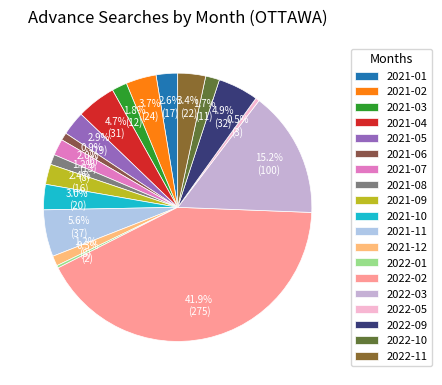

To the nearest percent, what portion does 2022-03 represent?

15%